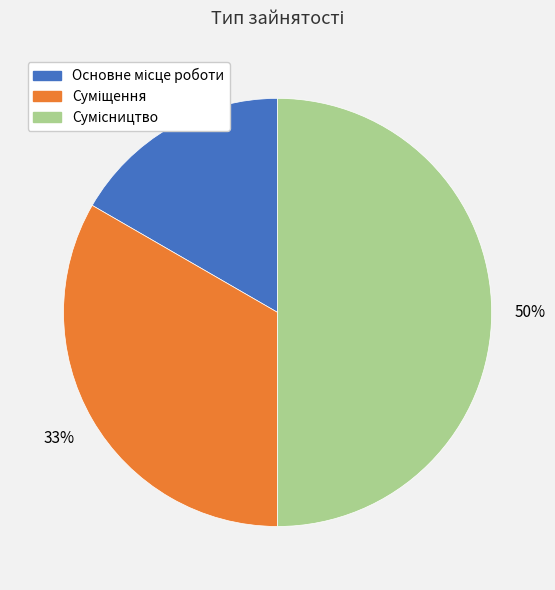

Count the number of slices in the pie.

3